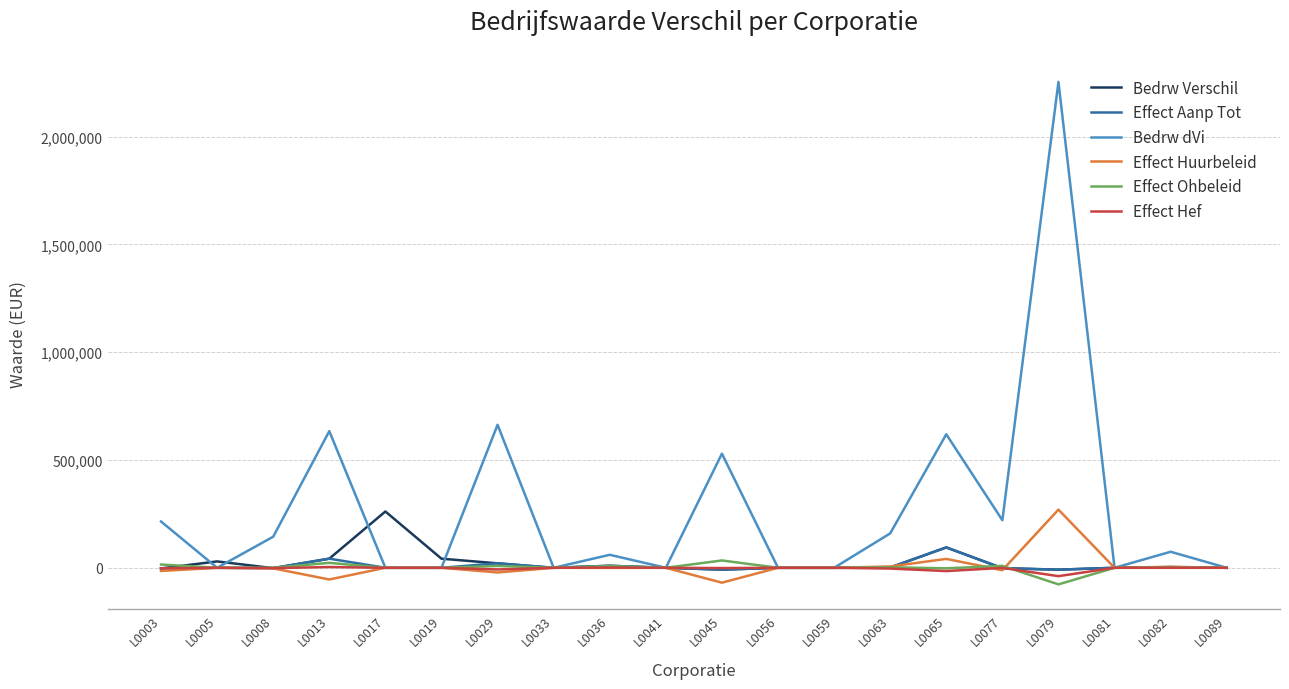

Which series has the widest spread of values?

Bedrw dVi